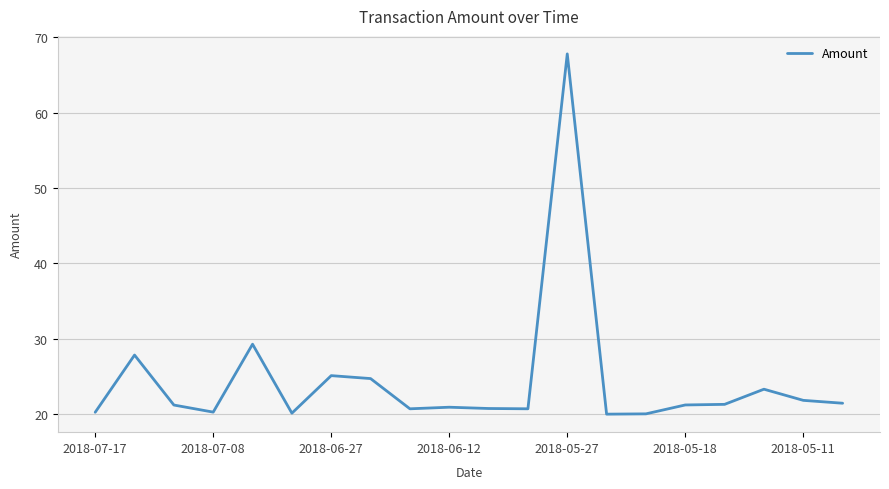

What is the difference between the maximum and minimum values?

47.8